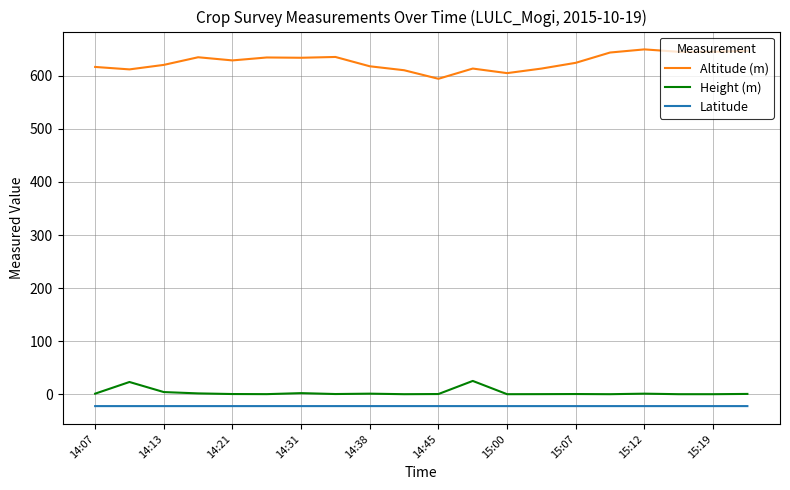

What are all the series names shown in the legend?

Altitude (m), Height (m), Latitude